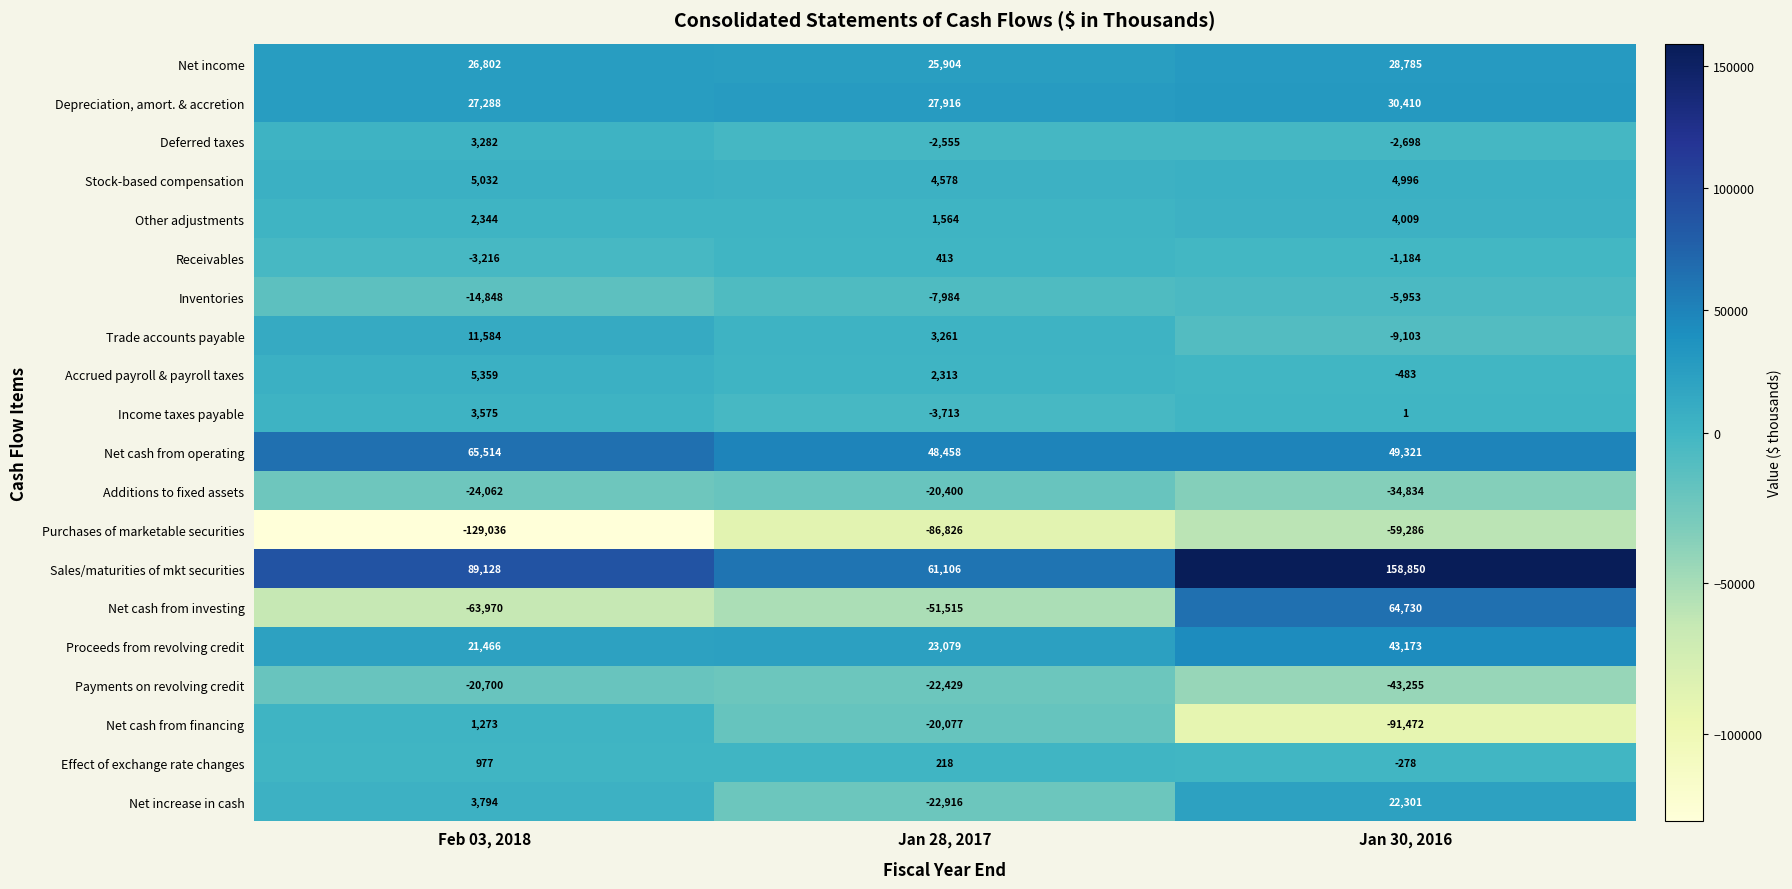

What is the lowest value of the Income taxes payable series?

-3713